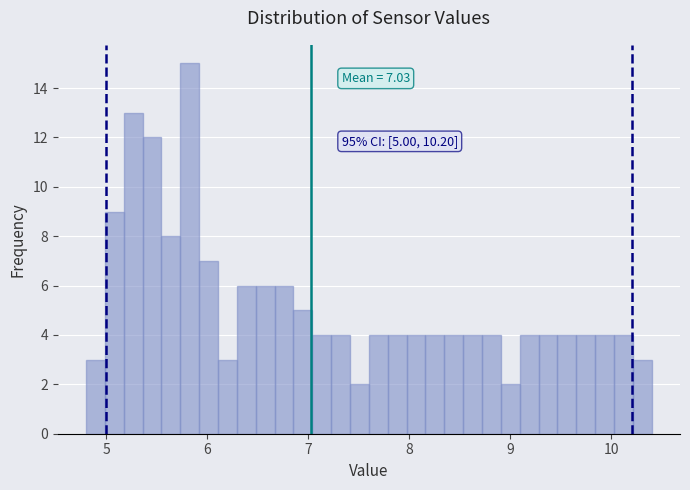

Around what value on the x-axis is the tallest bar? Give the approximate position of its centre, as read against the axis.

5.8